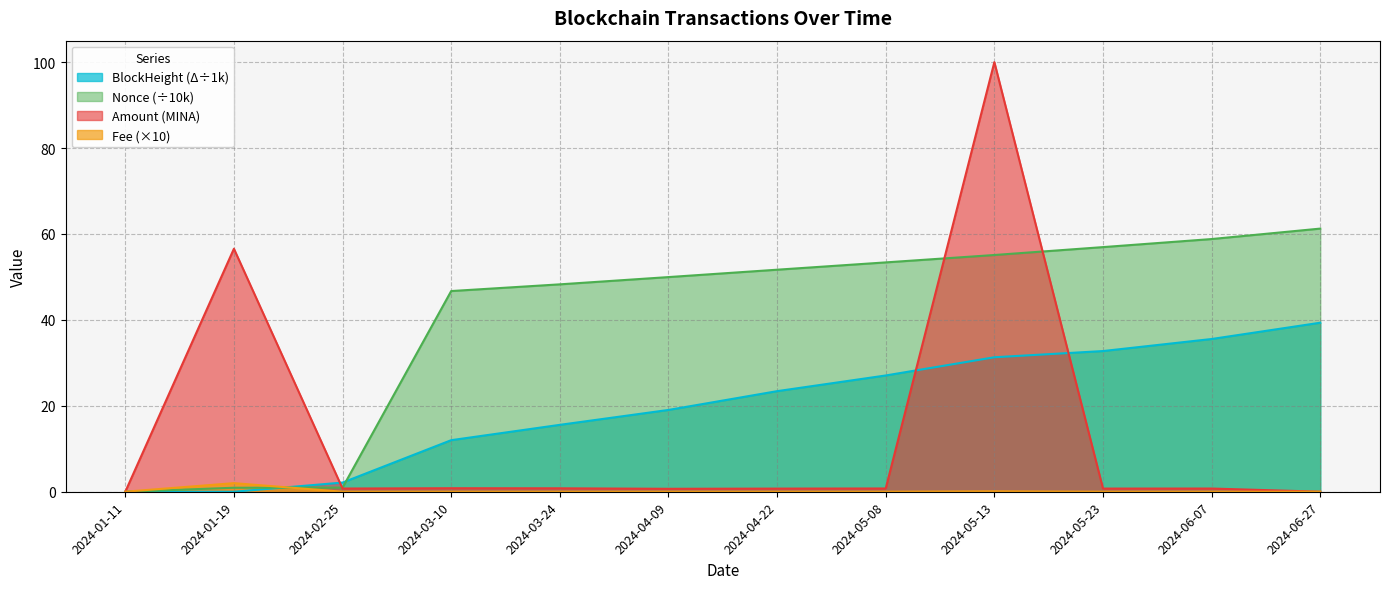

In Amount, how many points are lower than both neighbors (excluding endpoints)?

3